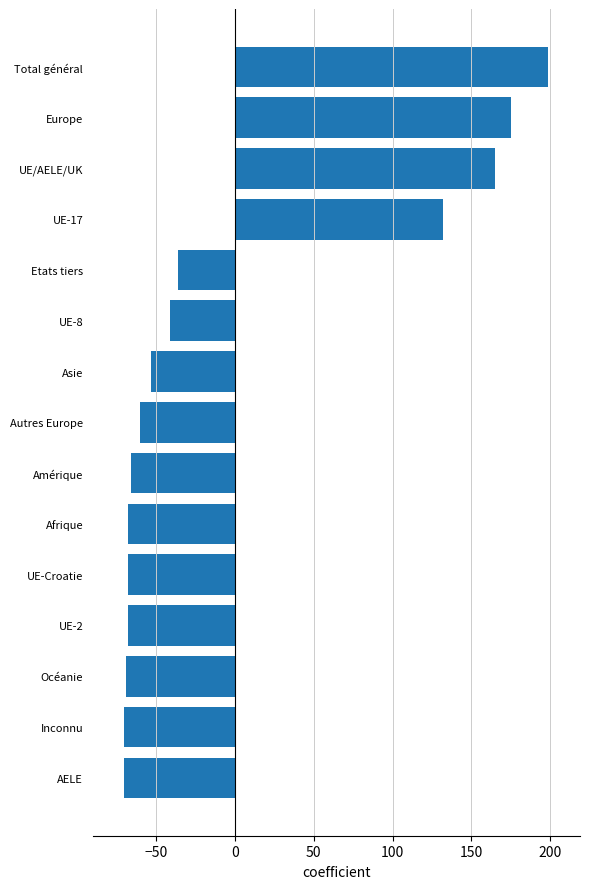

What is the change in value from UE-Croatie to Etats tiers?

+32.0